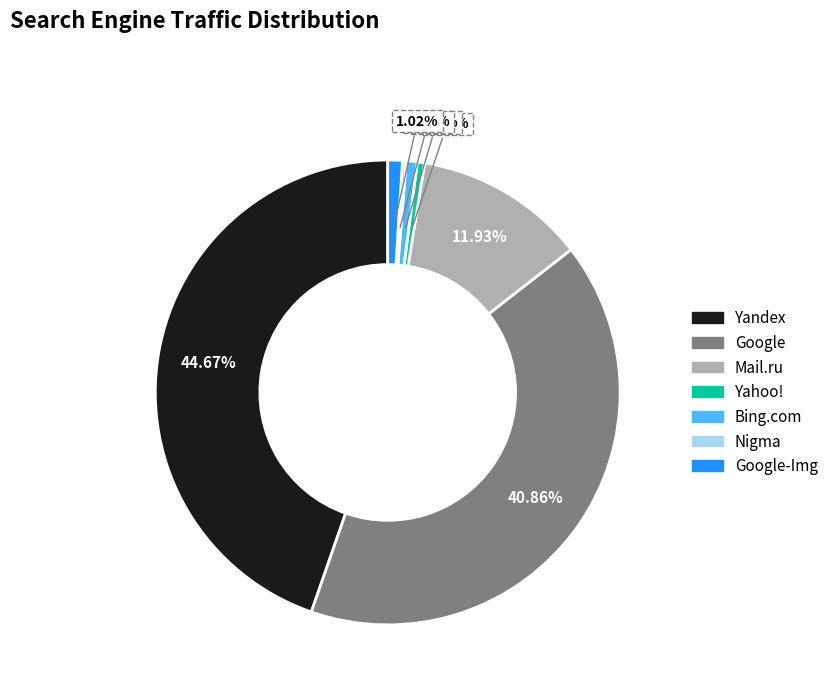

Is there a majority slice in this chart?

No